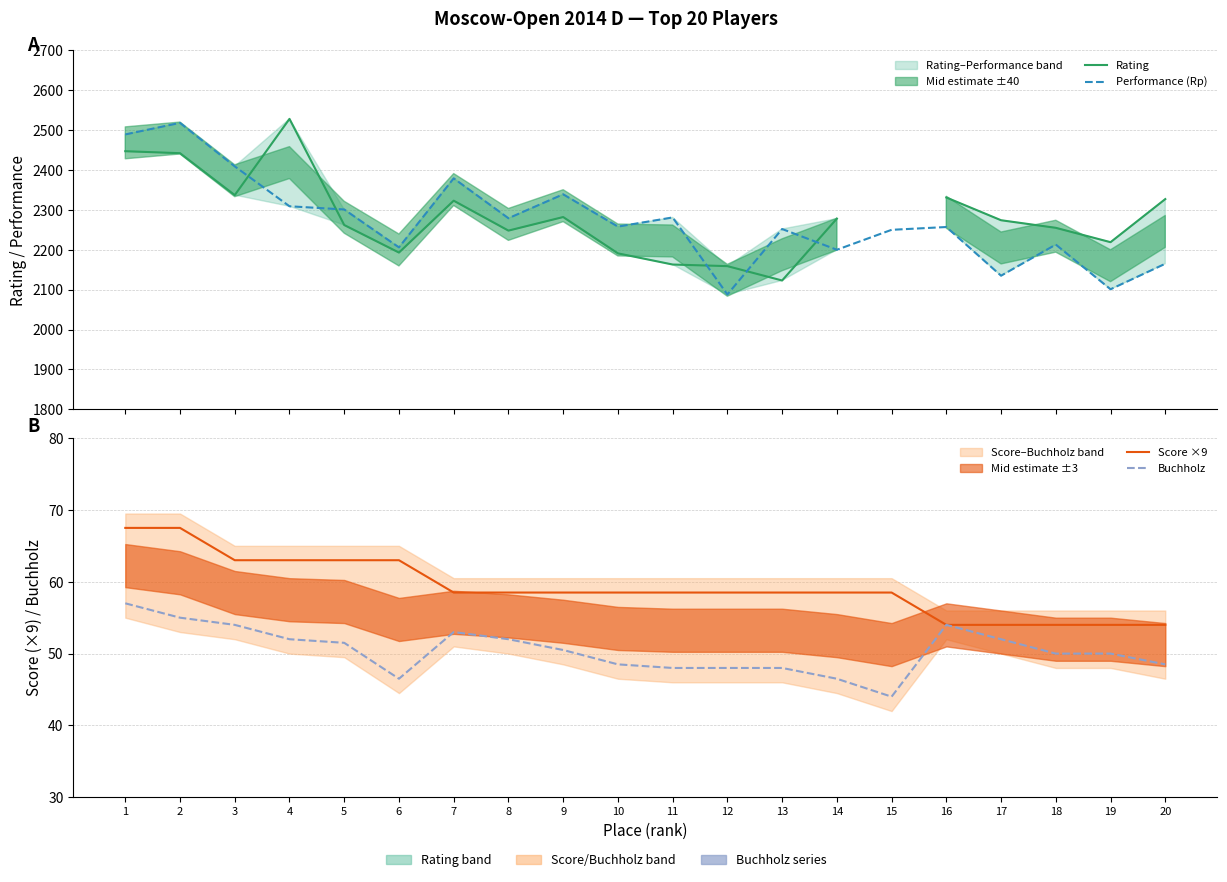

Is it true that Performance (Rp) equals 2279.0 at 8?

True